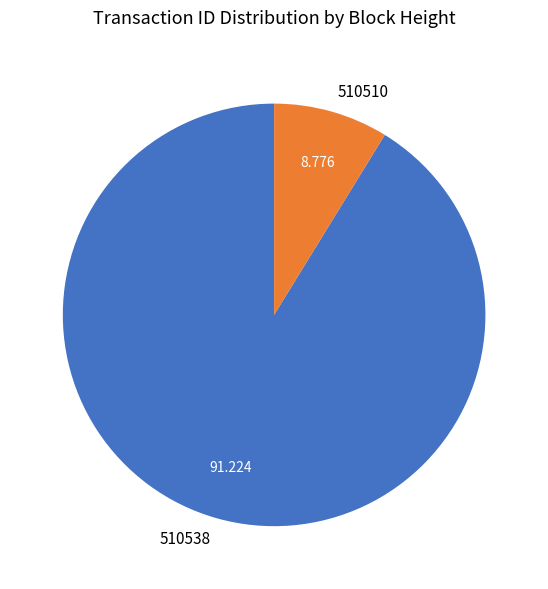

True or false: 510538 accounts for 91% of the total.

True